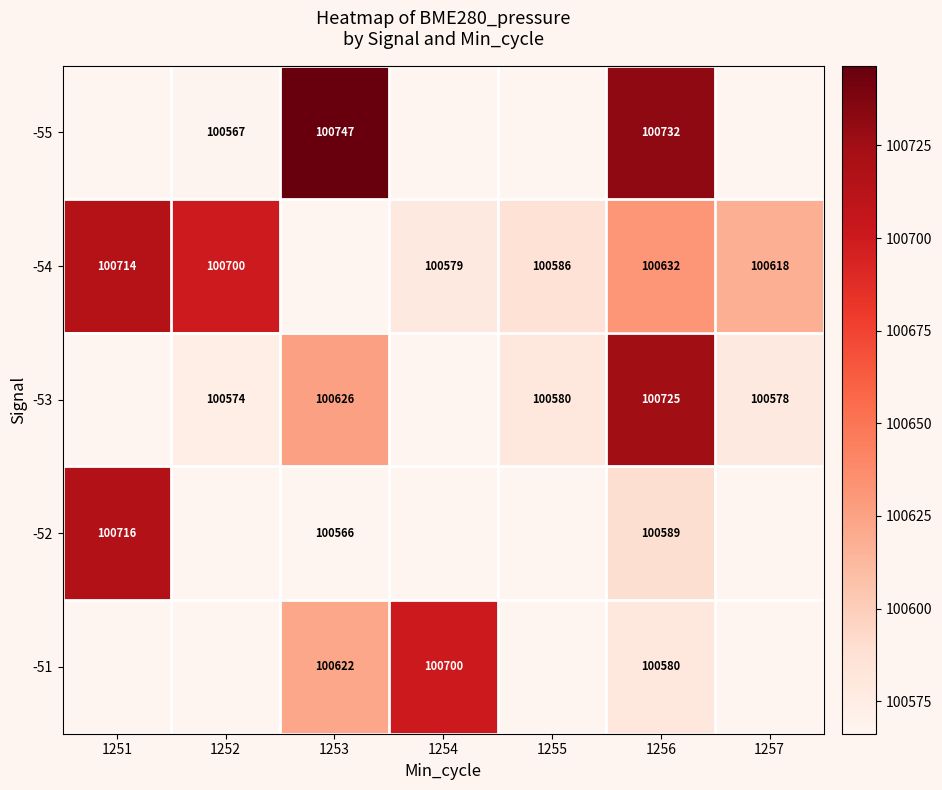

What is the total value across all series at 1256?

503258.0